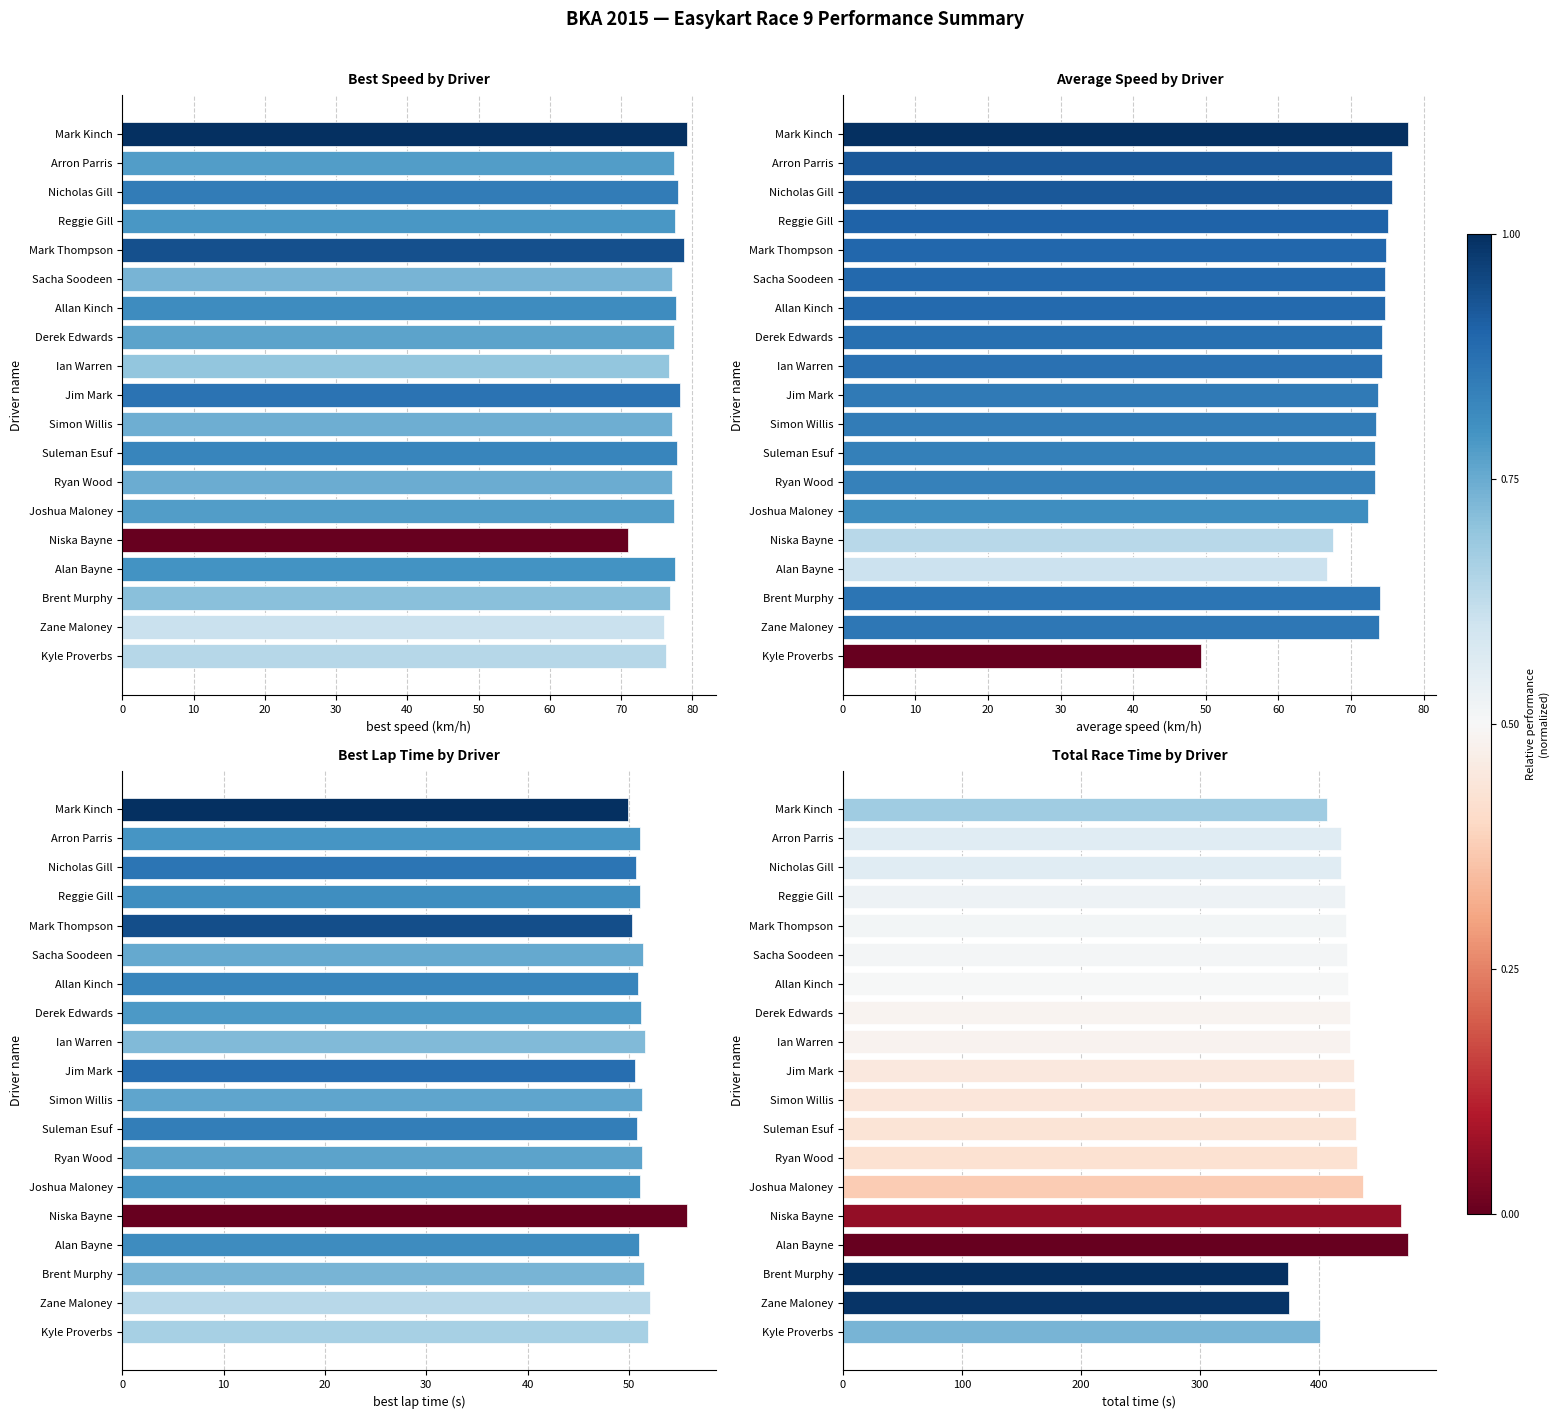

What is the smallest value displayed?

49.3